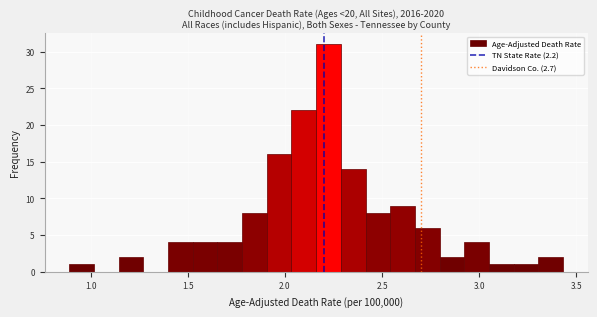

Around what value on the x-axis is the tallest bar? Give the approximate position of its centre, as read against the axis.

2.20